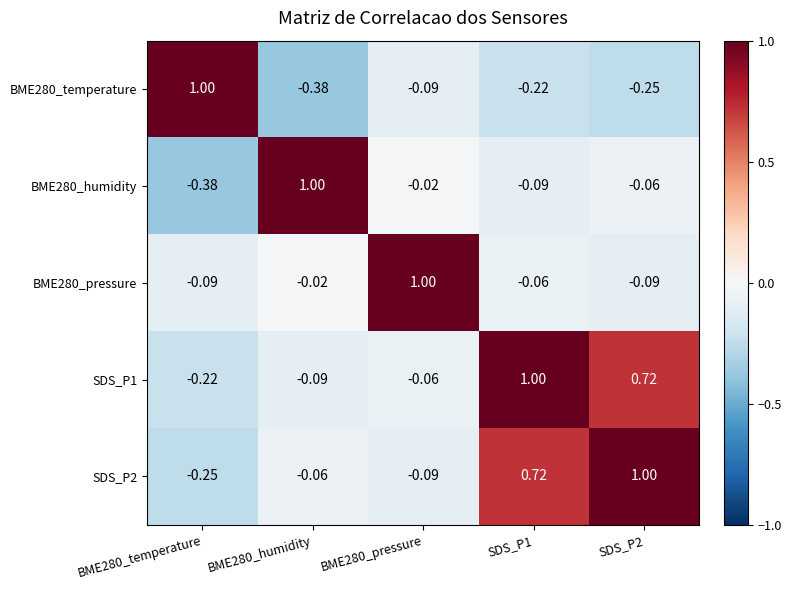

Reading right to left, list all the values displayed in this chart.

BME280_temperature: SDS_P2=-0.2	SDS_P1=-0.2	BME280_pressure=-0.1	BME280_humidity=-0.4	BME280_temperature=1.0
BME280_humidity: SDS_P2=-0.1	SDS_P1=-0.1	BME280_pressure=-0.0	BME280_humidity=1.0	BME280_temperature=-0.4
BME280_pressure: SDS_P2=-0.1	SDS_P1=-0.1	BME280_pressure=1.0	BME280_humidity=-0.0	BME280_temperature=-0.1
SDS_P1: SDS_P2=0.7	SDS_P1=1.0	BME280_pressure=-0.1	BME280_humidity=-0.1	BME280_temperature=-0.2
SDS_P2: SDS_P2=1.0	SDS_P1=0.7	BME280_pressure=-0.1	BME280_humidity=-0.1	BME280_temperature=-0.2